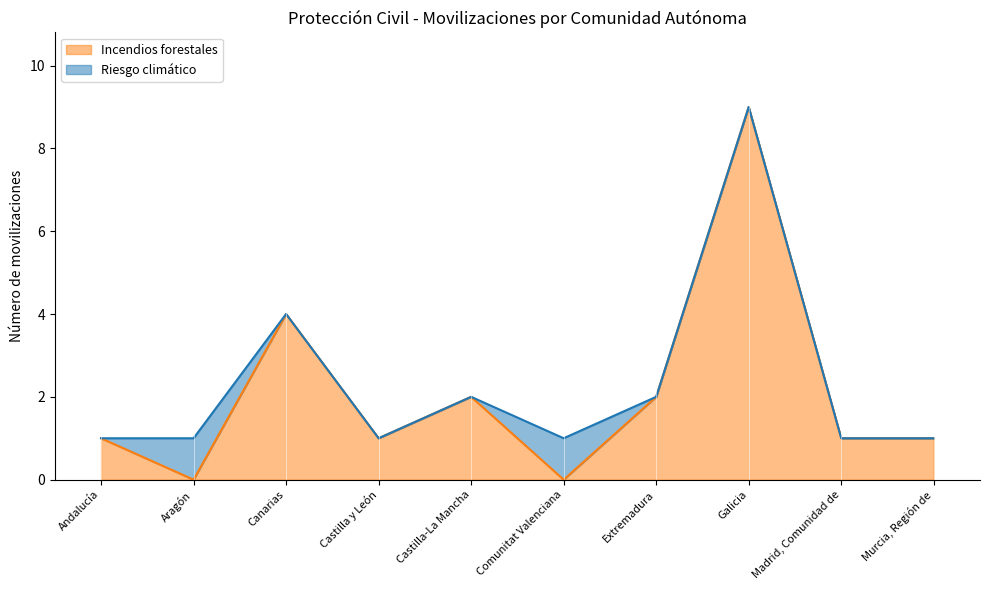

What is the maximum value shown in the chart?

9